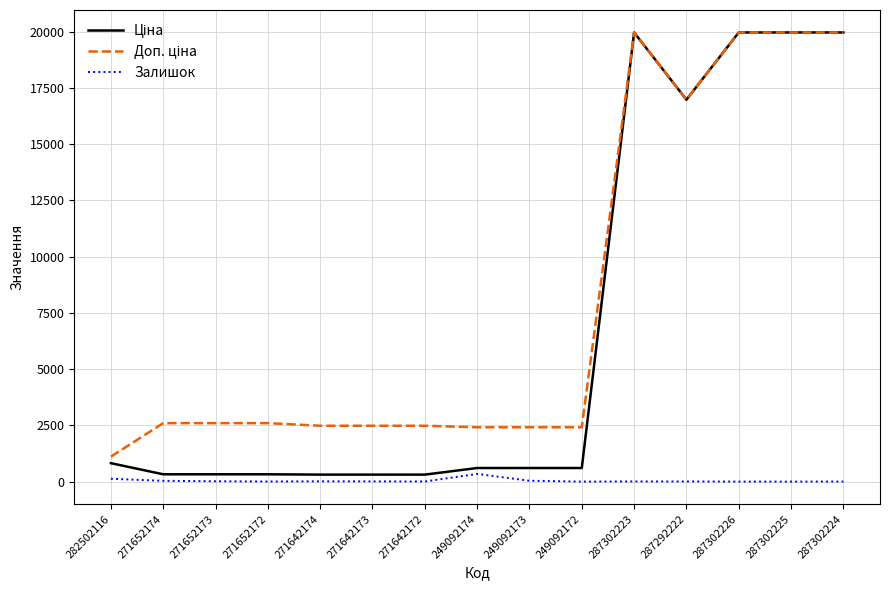

What is the maximum value shown in the chart?

19964.2